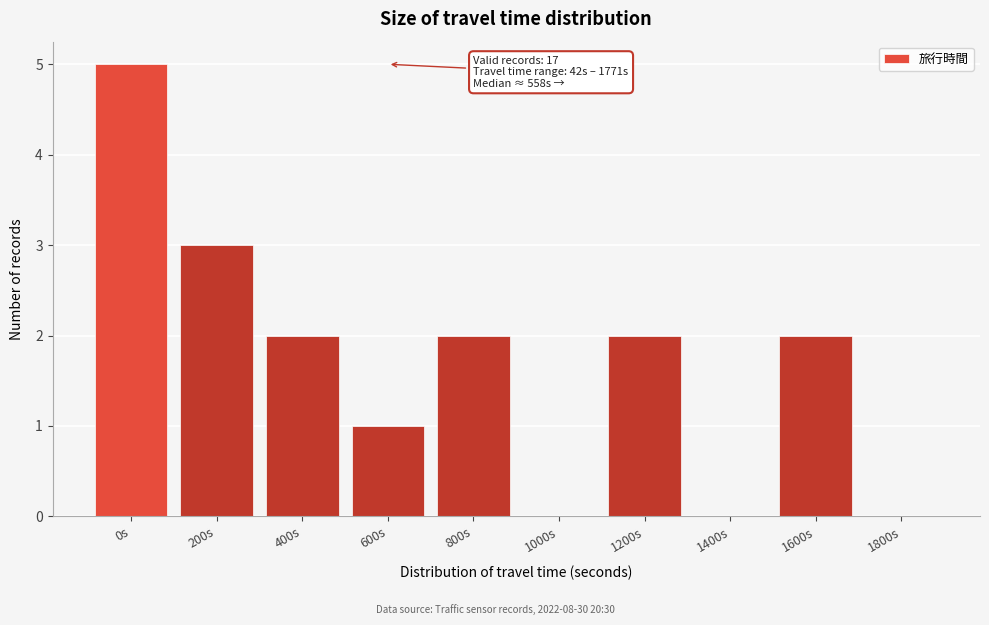

Reading left to right, extract all data points from this chart.

0s=5	200s=3	400s=2	600s=1	800s=2	1000s=0	1200s=2	1400s=0	1600s=2	1800s=0